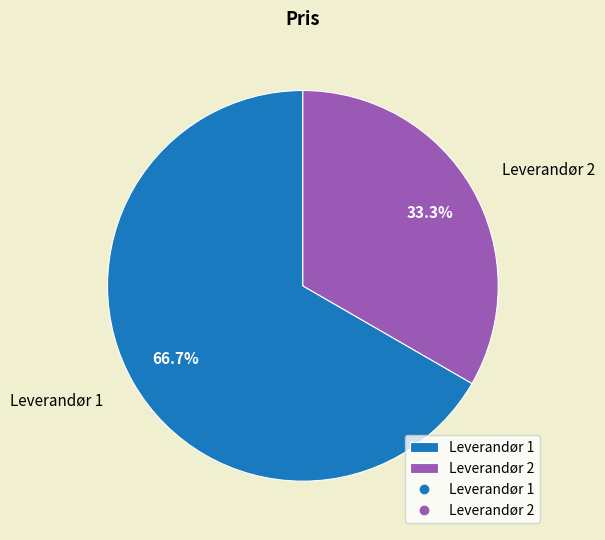

The Leverandør 2 slice represents 33% of the pie. True or false?

True